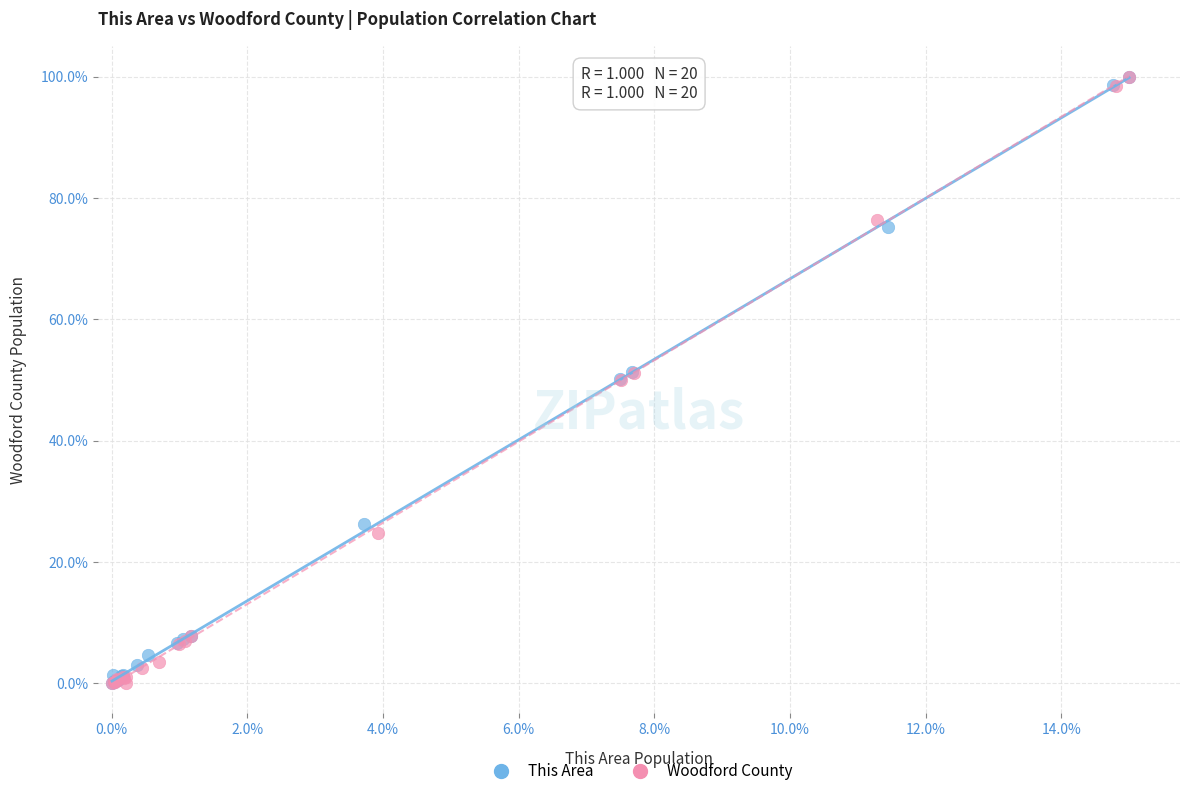

What are all the series names shown in the legend?

This Area, Woodford County